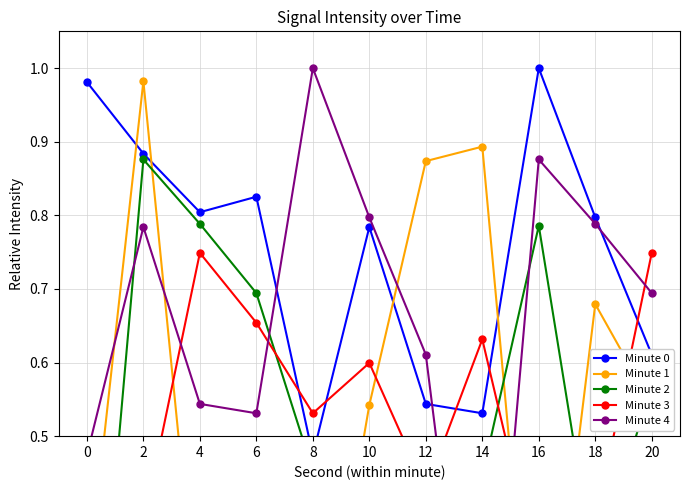

What is the approximate value of Minute 0 at 8?

0.5